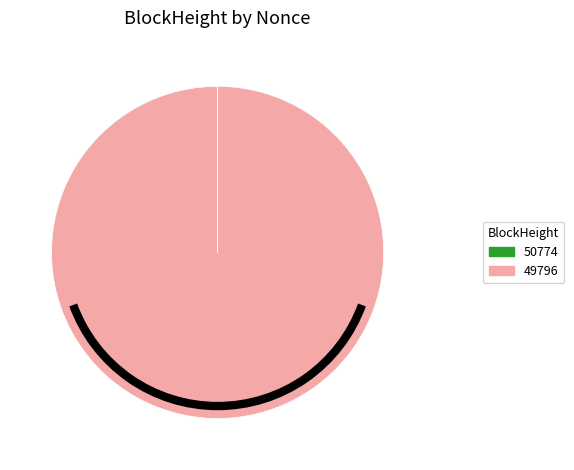

Is it true that 49796 is 89% of the pie?

False